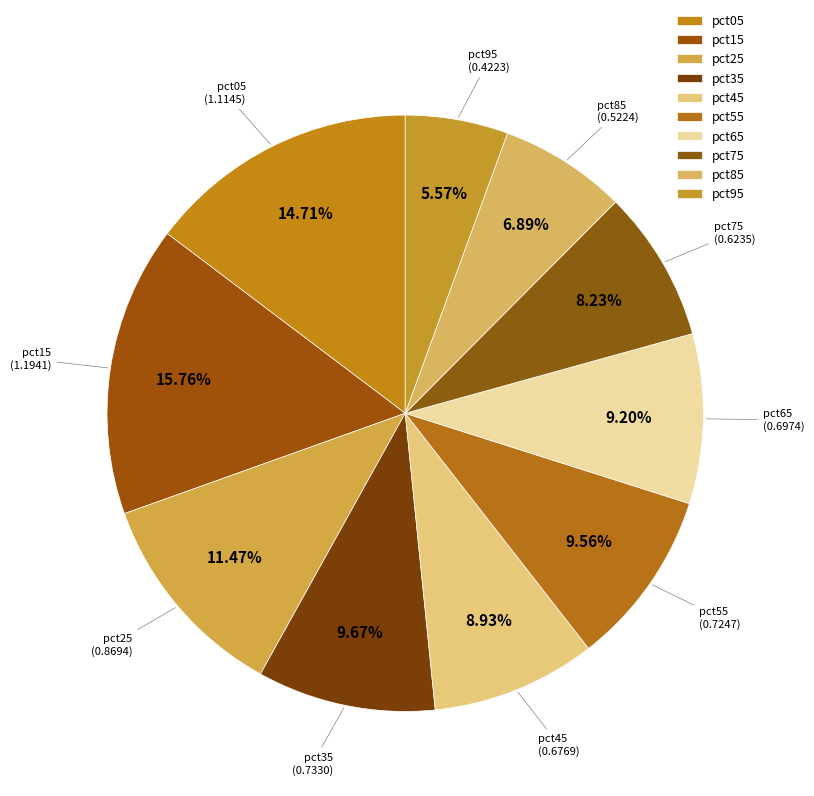

How many slices are in this pie chart?

10